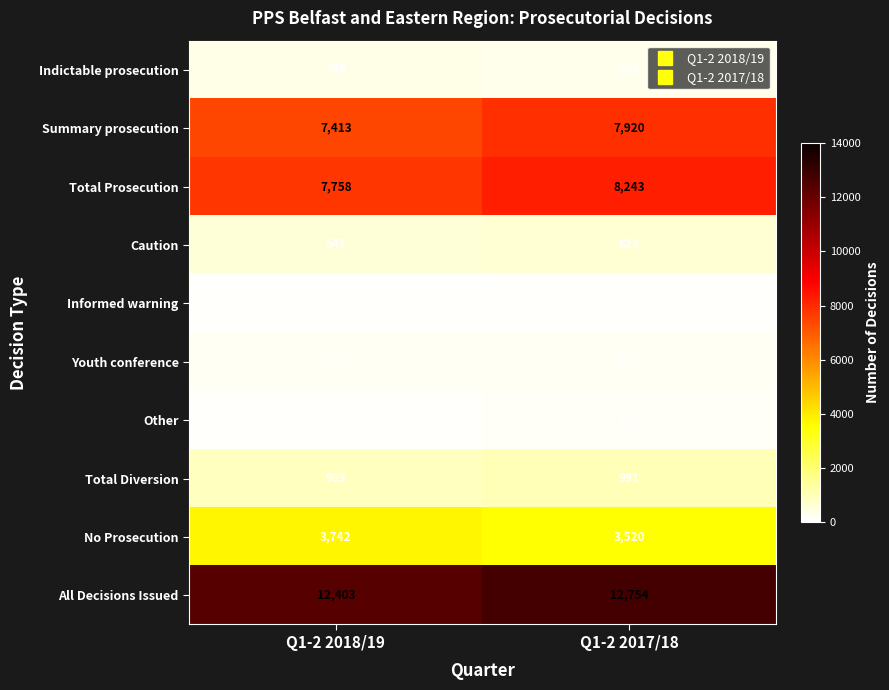

What is the difference between the Total Diversion values at Q1-2 2018/19 and Q1-2 2017/18?

88